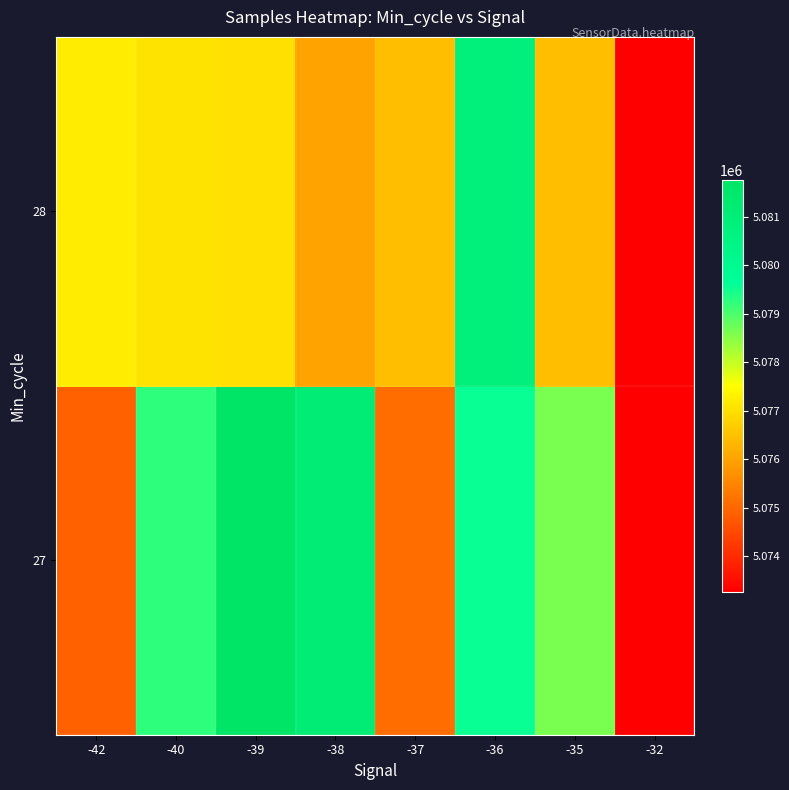

Which label corresponds to the largest value in the chart?

-39